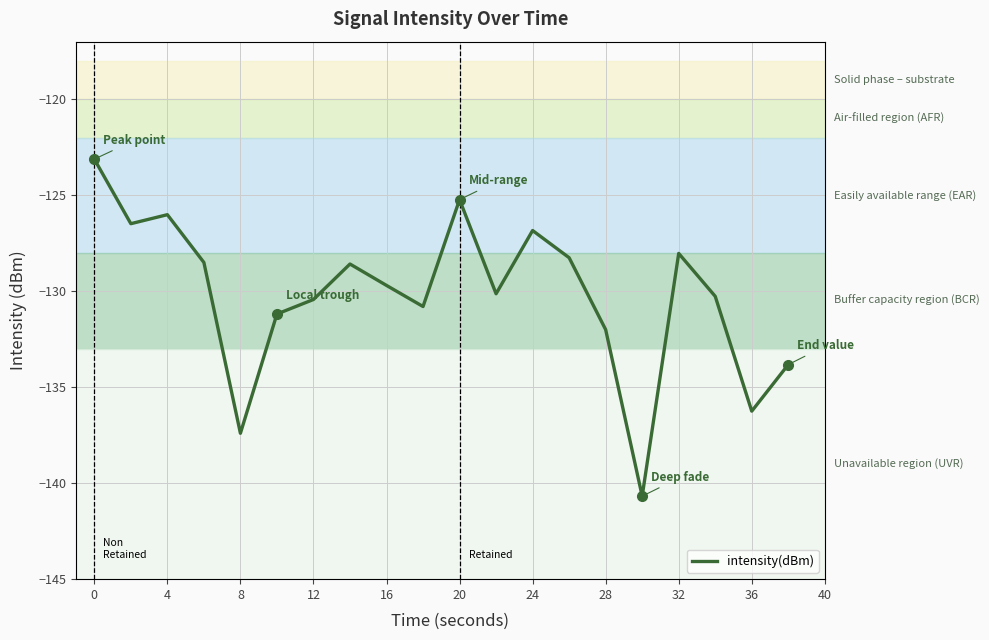

What is the difference between the maximum and minimum values?

17.6